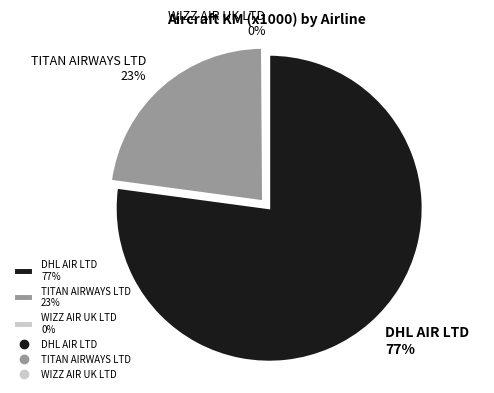

What percentage is NOT represented by WIZZ AIR UK LTD?

99.9%